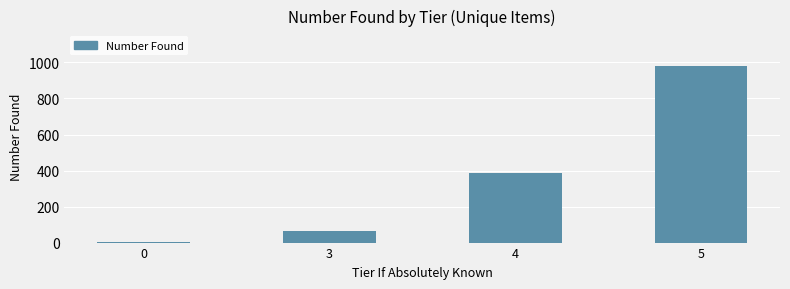

What is the sum of all values?

1433